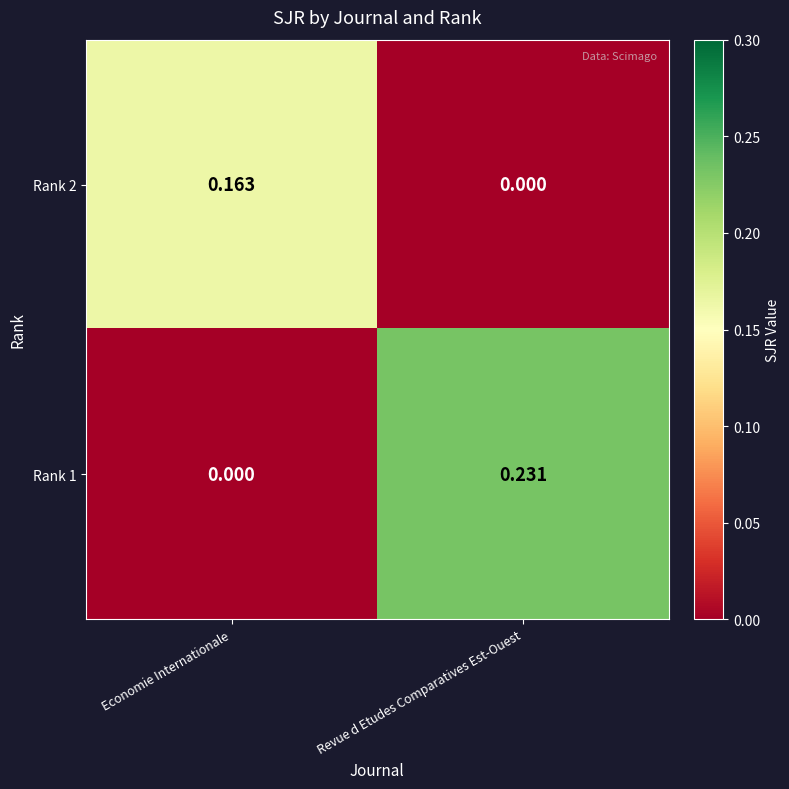

Is the value of Rank 1 at Economie Internationale greater than the value of Rank 2 at Economie Internationale?

No